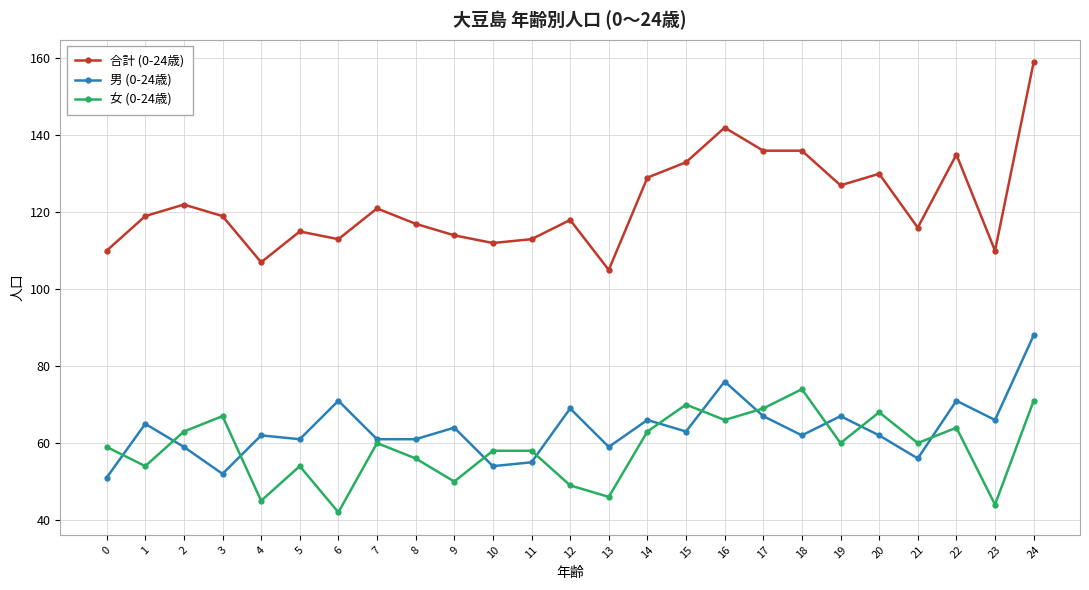

How many lines are shown in the chart?

3